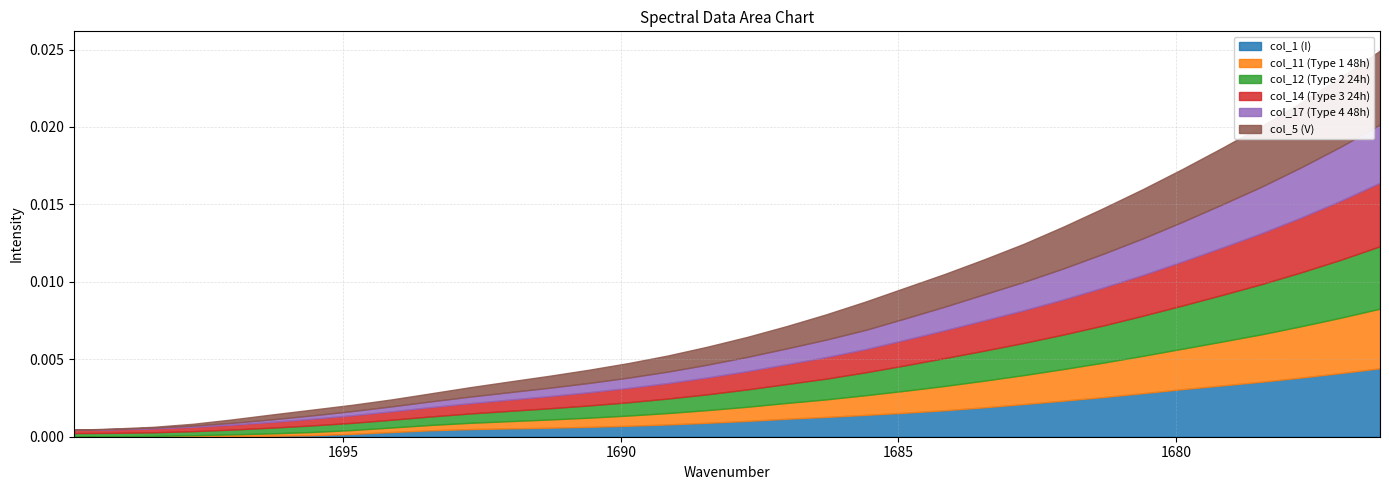

Rank the series at 24 from highest to lowest value.

col_5, col_1, col_14, col_12, col_11, col_17